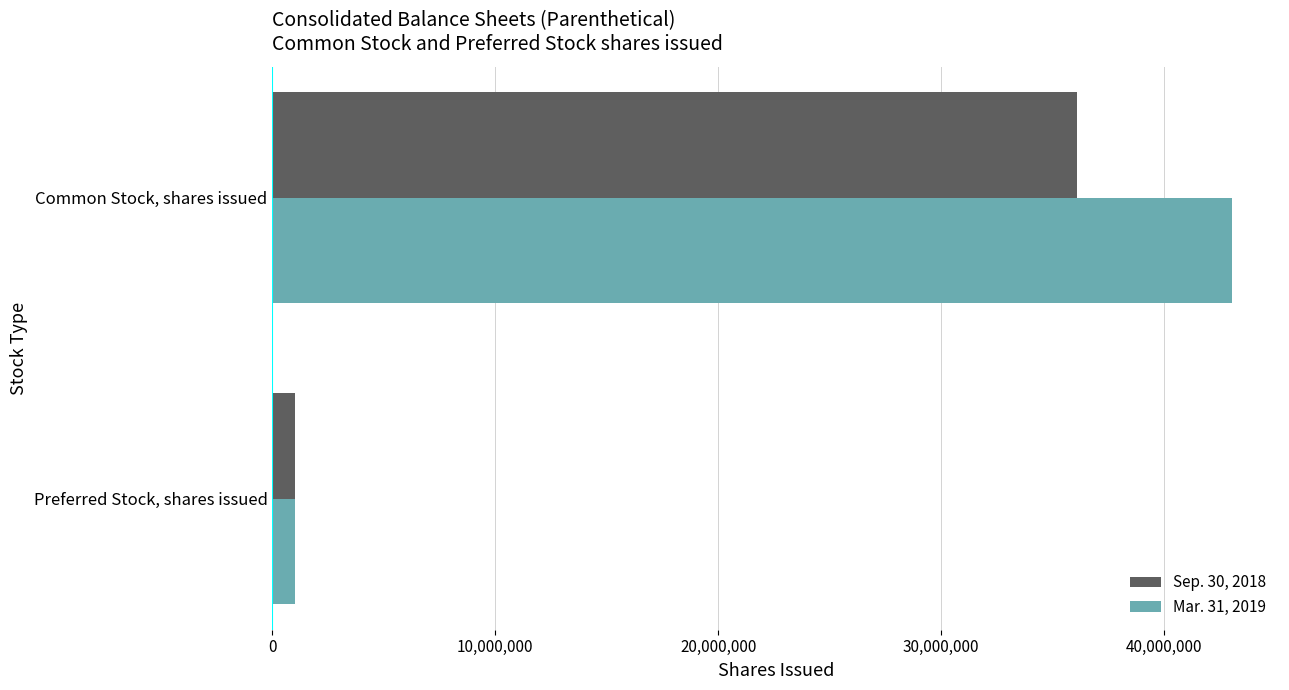

How many data points does each series have?

2